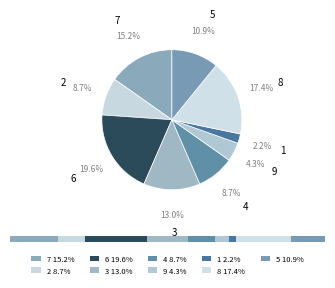

Is it true that 5 is 23% of the pie?

False